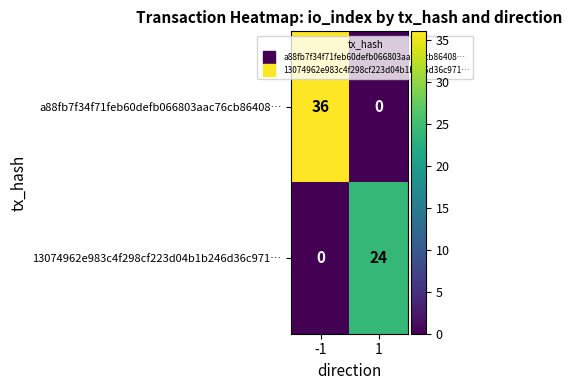

At -1, list the series in order from largest to smallest.

a88fb7f34f71feb60defb066803aac76cb86408…, 13074962e983c4f298cf223d04b1b246d36c971…